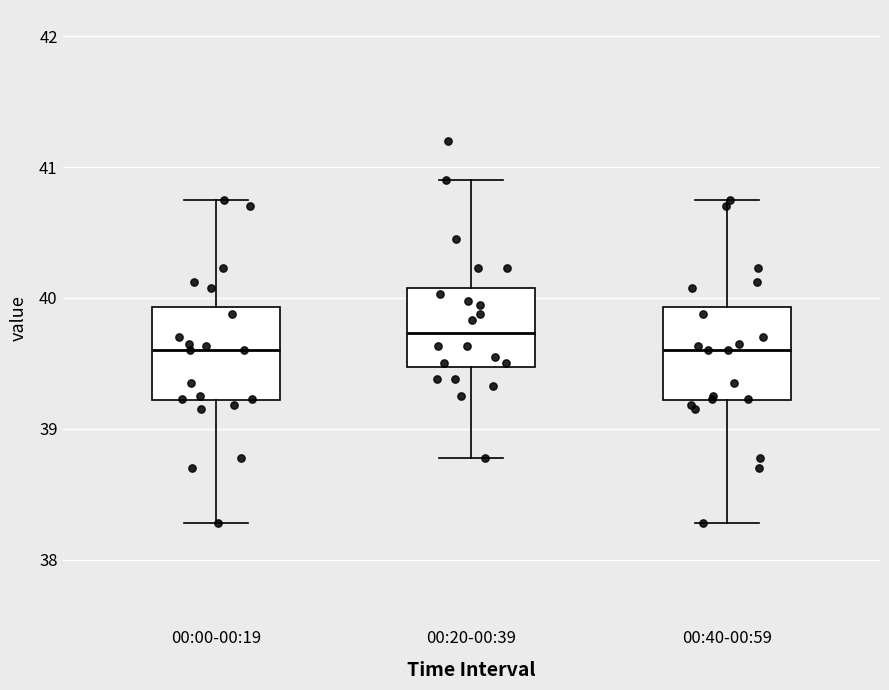

Reading left to right, transcribe this box plot: for each box, give where its median line is, the range the box spans, and where its two whiskers end, as read against the y-axis. The values are not printed on the chart, so give them approximately, as read against the axis.

00:00-00:19: median 39.6, box 39.2 to 39.9, whiskers 38.3 to 40.8
00:20-00:39: median 39.7, box 39.5 to 40.1, whiskers 38.8 to 40.9
00:40-00:59: median 39.6, box 39.2 to 39.9, whiskers 38.3 to 40.8